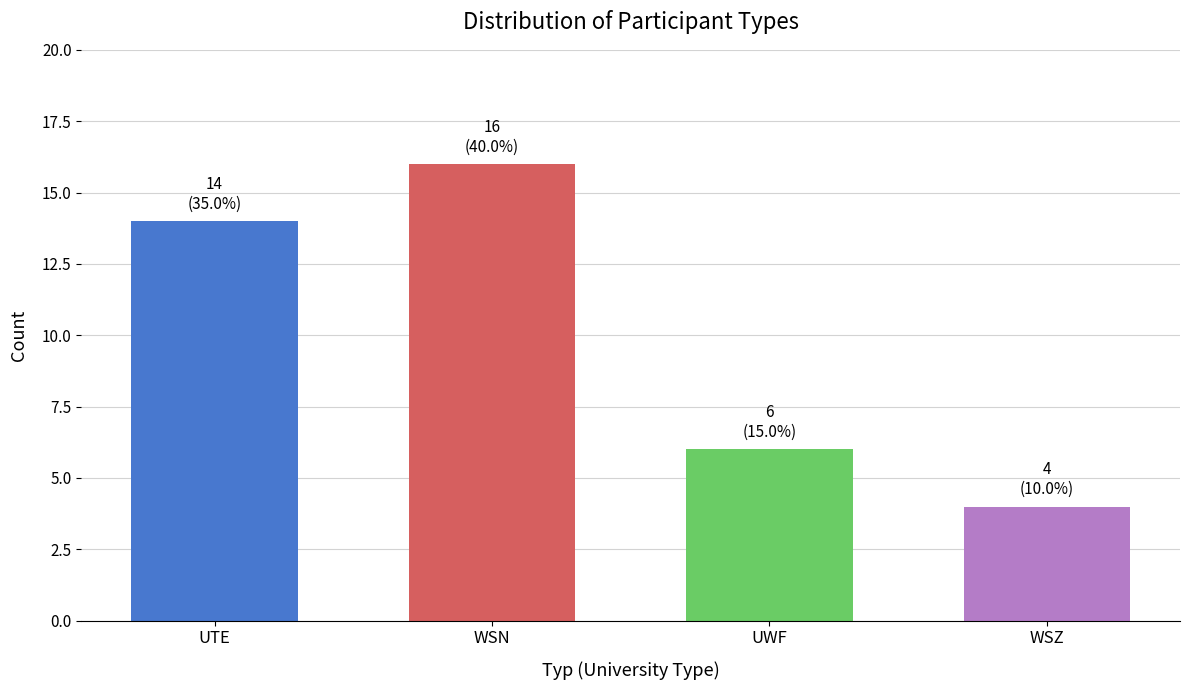

Count the number of data series in this chart.

1